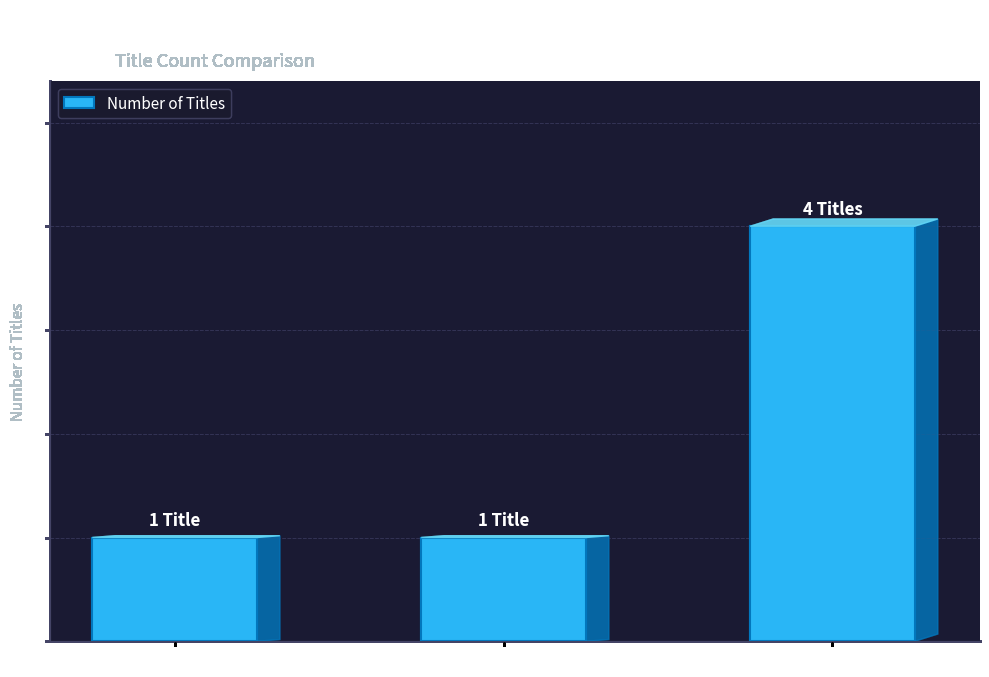

What is the change in value from Joy McCullough to Ursula K. Le Guin?

+3